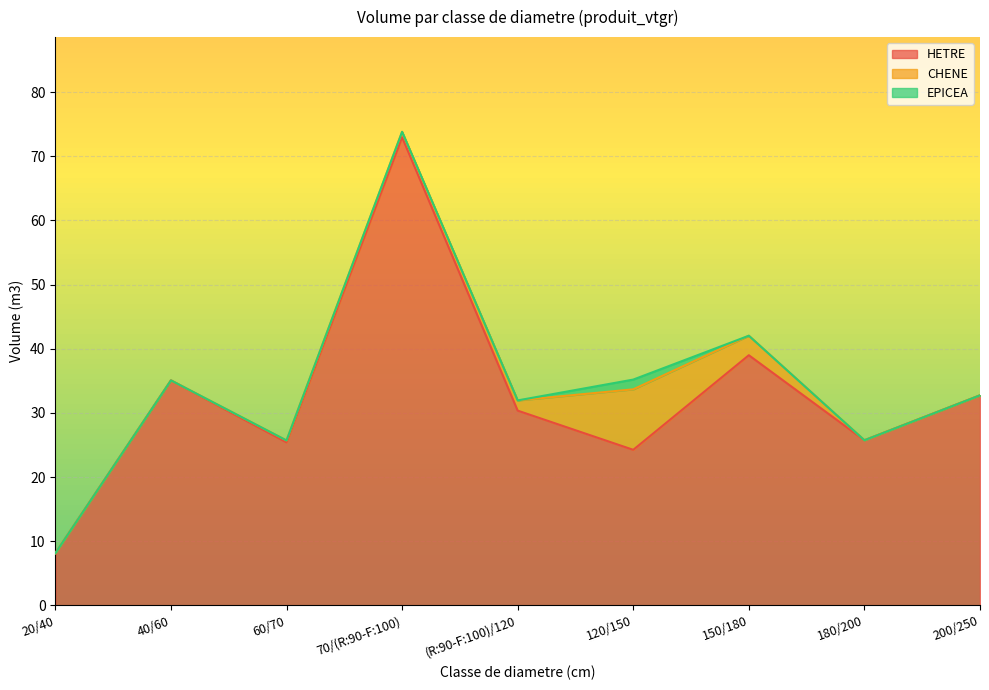

What is the minimum value for HETRE?

8.1